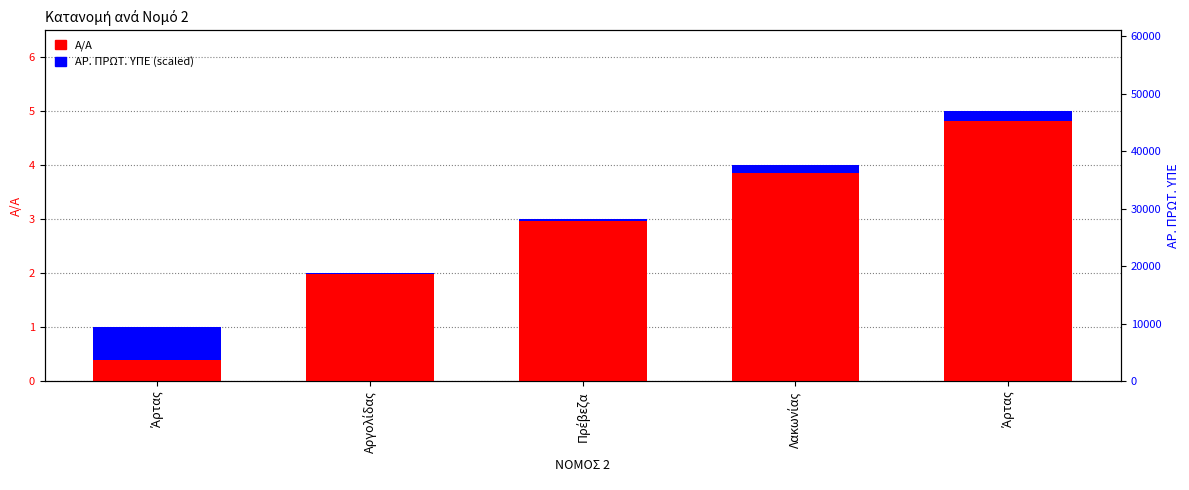

How many values in the Α/Α series are below 3?

2